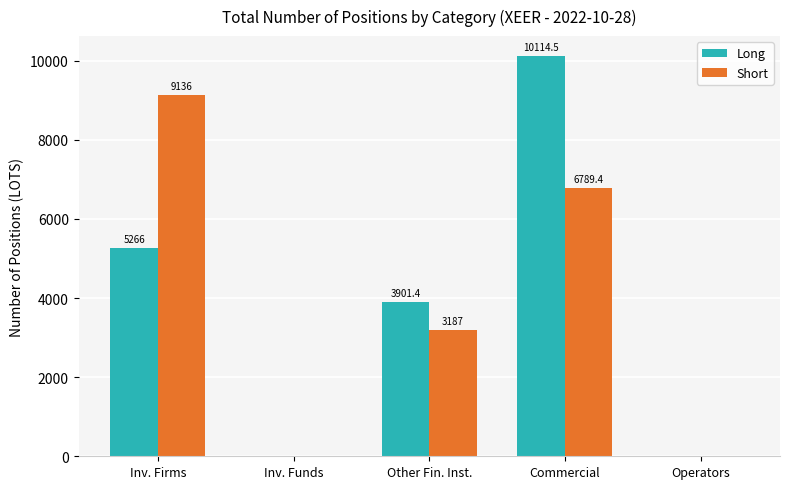

Reading left to right, what are all the values shown in this chart?

Long: Investment Firms or credit institutions=5266.0	Investment Funds=0.0	Other Financial Institutions=3901.4	Commercial Undertakings=10114.5	Operators with compliance obligations=0.0
Short: Investment Firms or credit institutions=9136.0	Investment Funds=0.0	Other Financial Institutions=3187.0	Commercial Undertakings=6789.4	Operators with compliance obligations=0.0